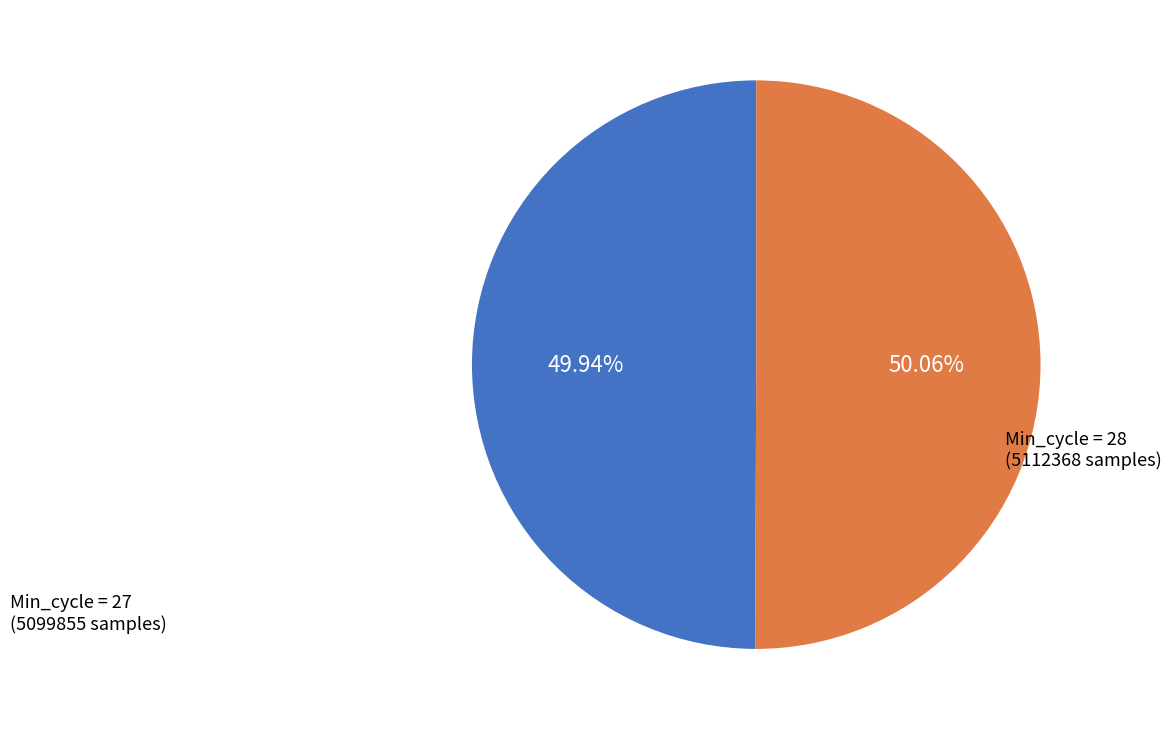

Approximately how many times larger is the value at Min_cycle = 27 (5099855 samples) compared to Min_cycle = 28 (5112368 samples)?

1.0